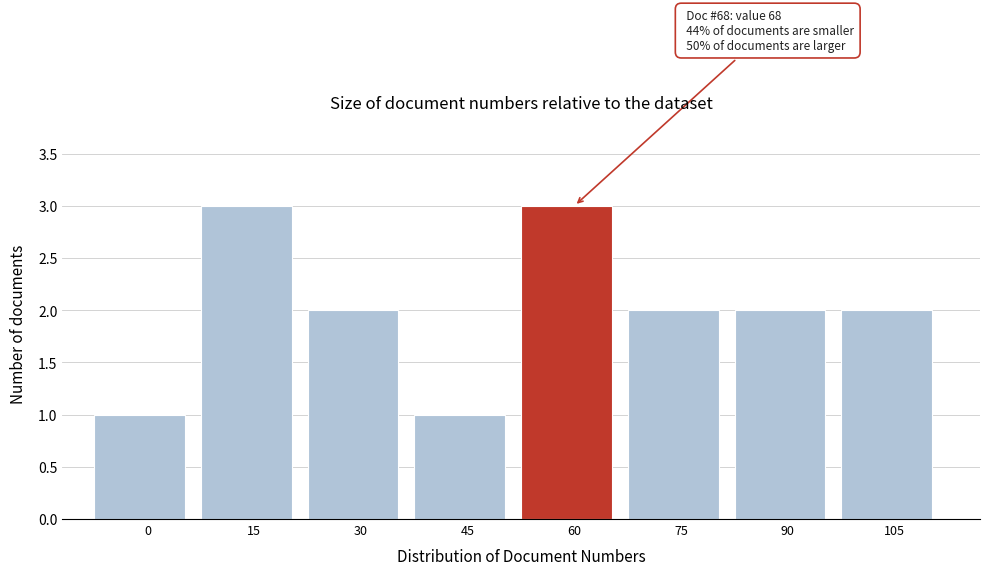

Reading right to left, what are all the values shown in this chart?

2	2	2	3	1	2	3	1